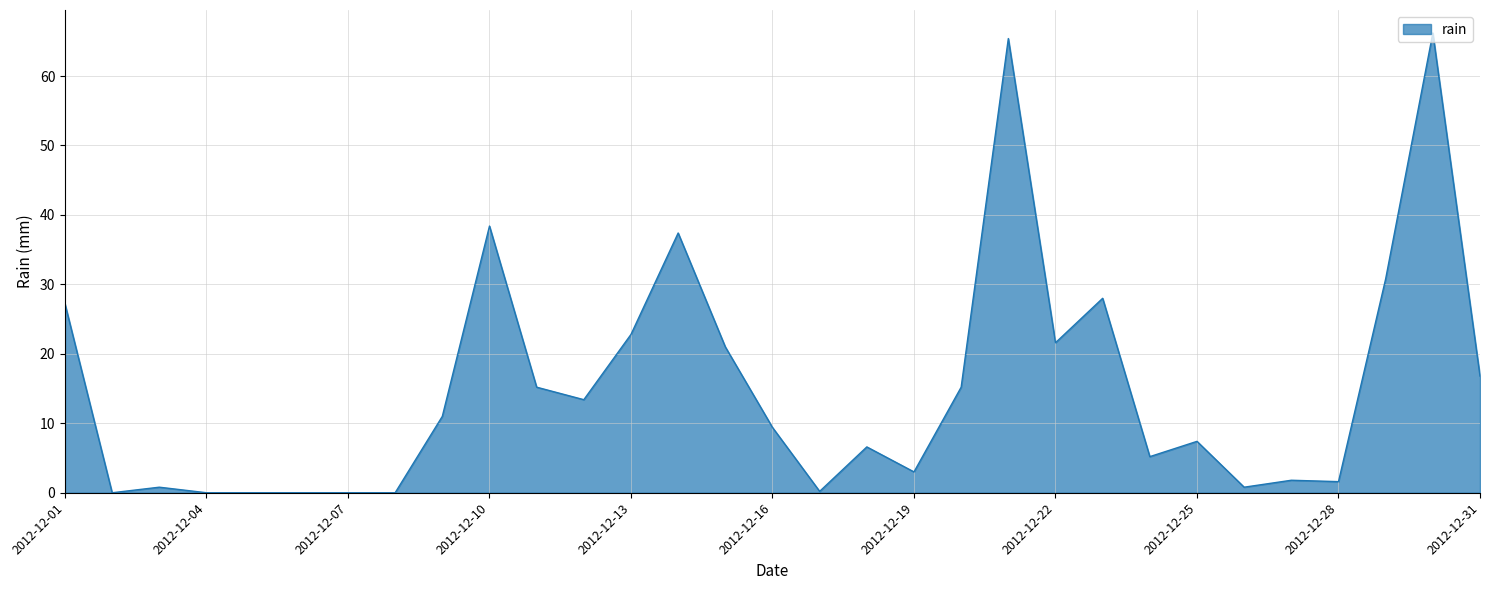

What is the maximum value shown in the chart?

66.2